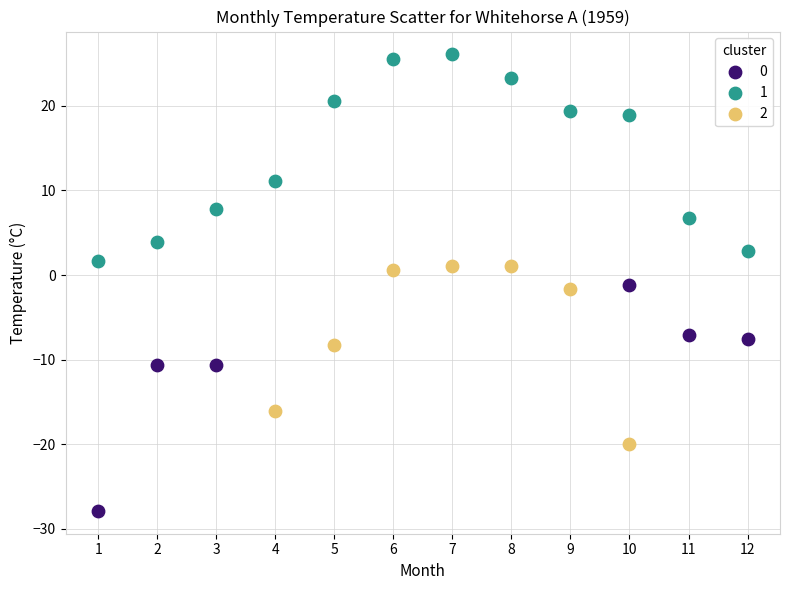

Which series reaches the minimum Y coordinate?

0